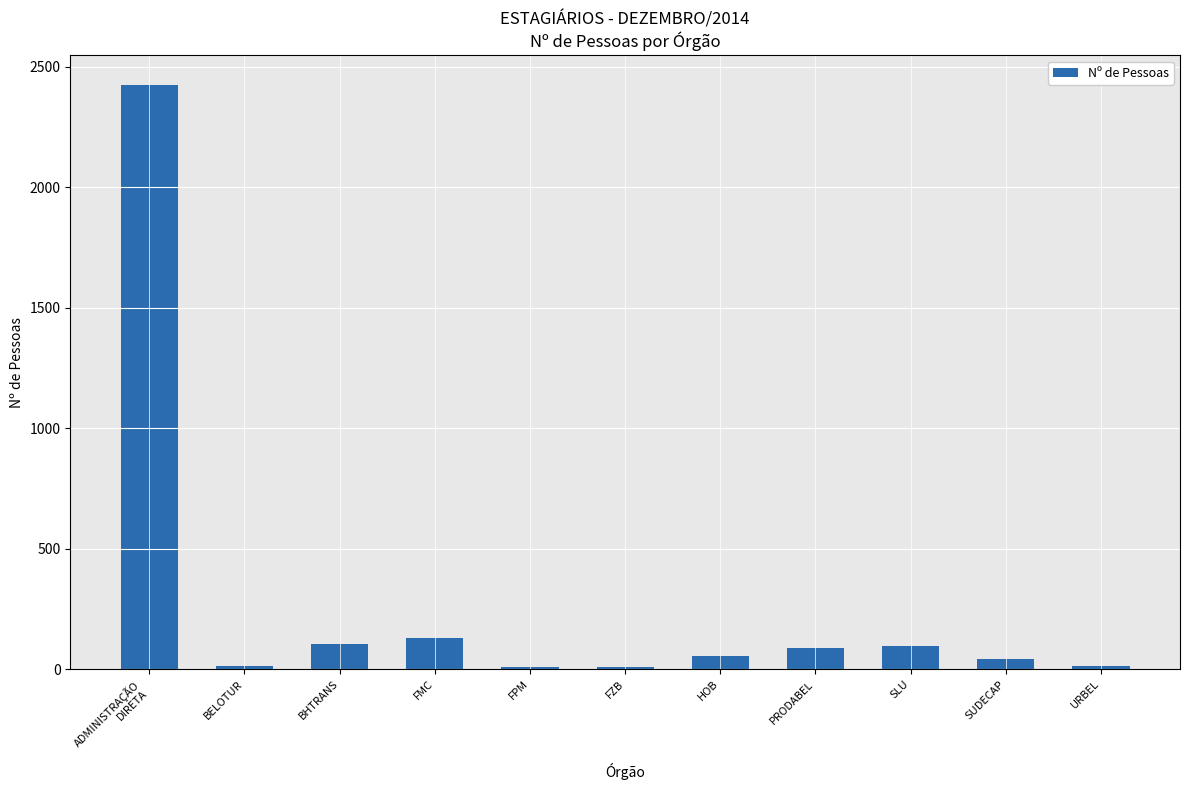

The chart shows a value of 34 at FMC. True or false?

False